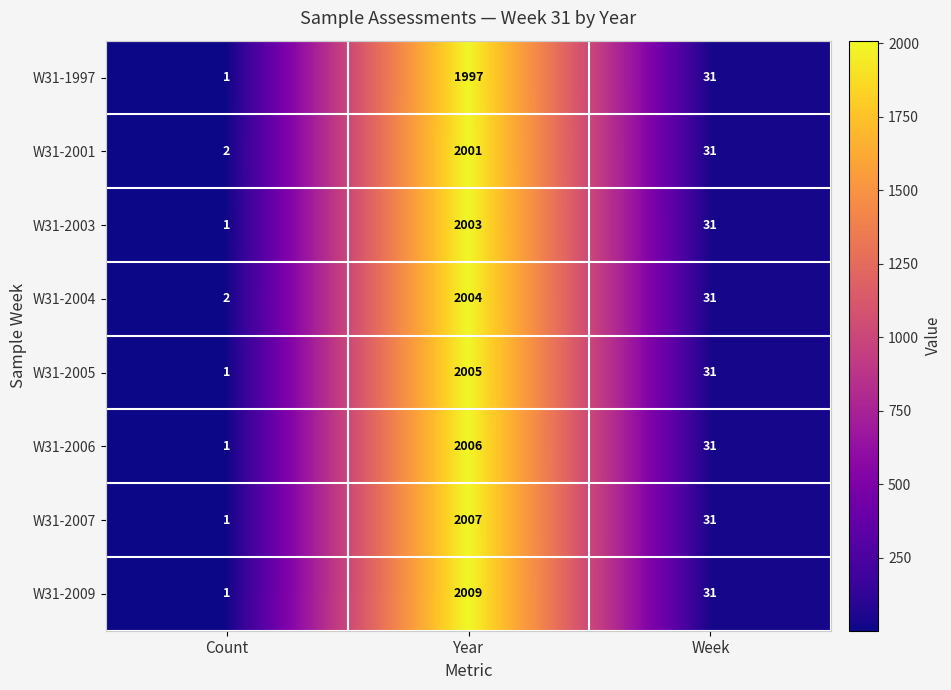

Which series has the largest range (max minus min)?

W31-2009